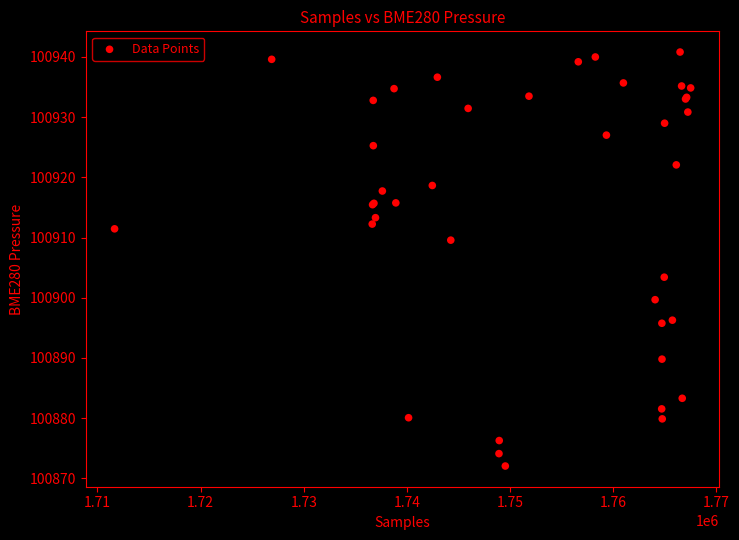

What Y value in the scatter plot is closest to 100906?

100903.4